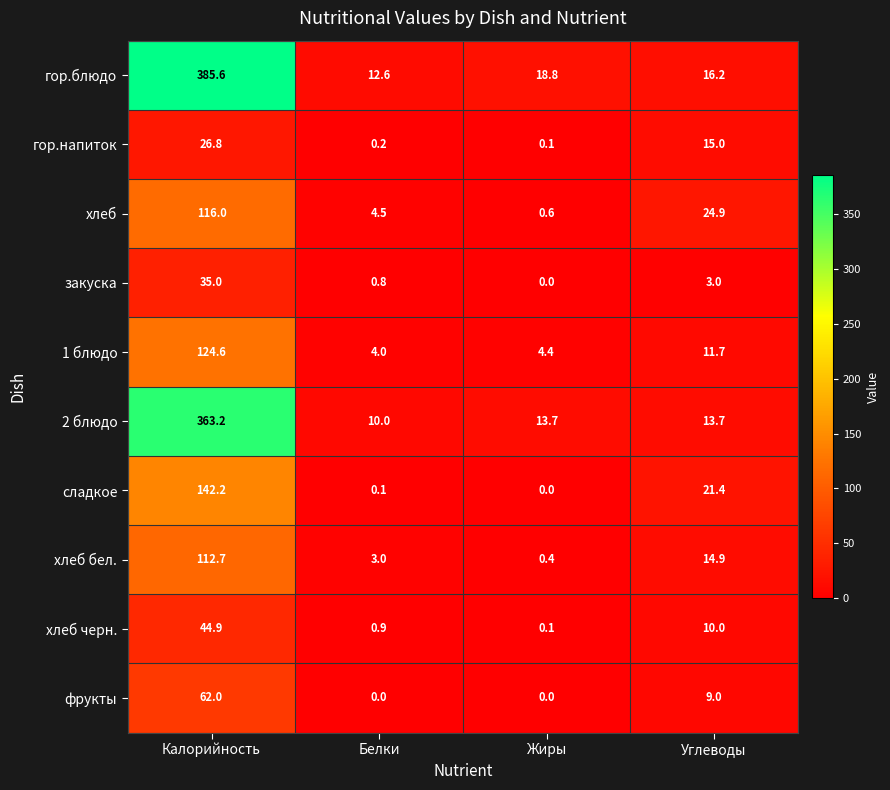

How many data points does each series have?

4